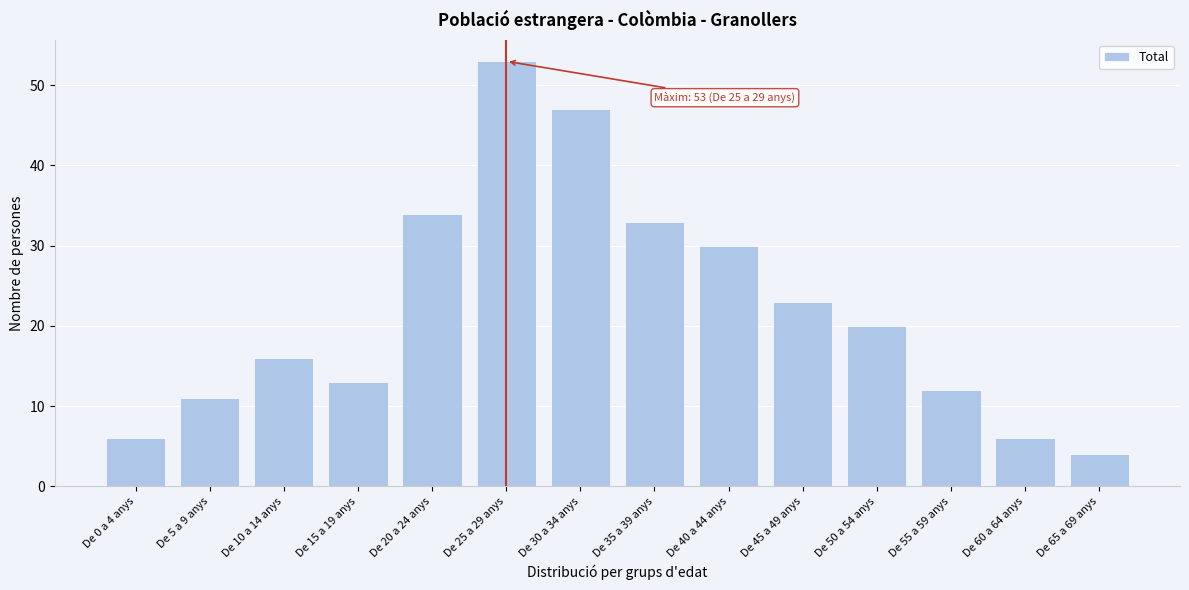

Reading left to right, transcribe all the data shown in this chart.

6	11	16	13	34	53	47	33	30	23	20	12	6	4